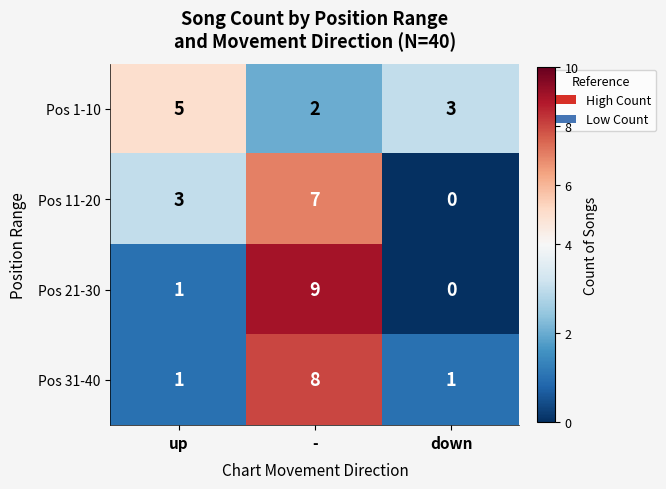

True or false: Pos 21-30 has a value of 5 at -.

False